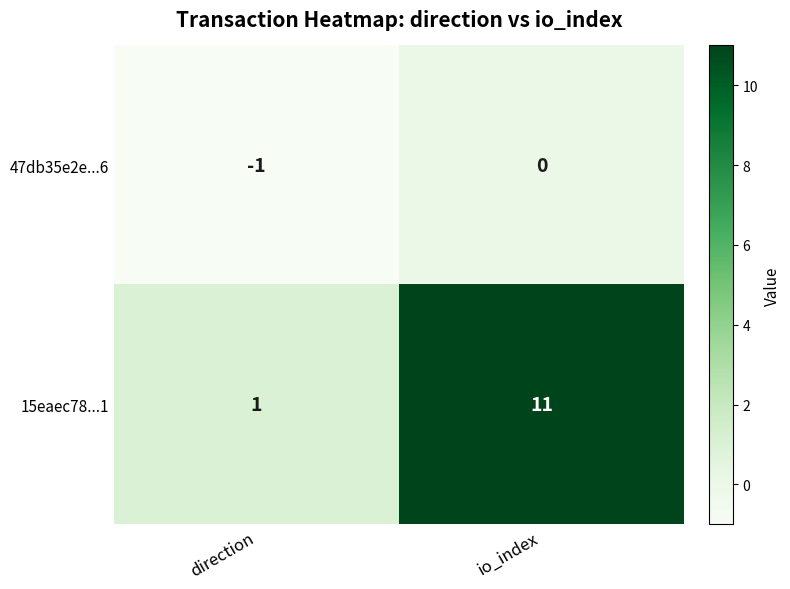

How many values in the 47db35e2e...6 series are below 0?

1